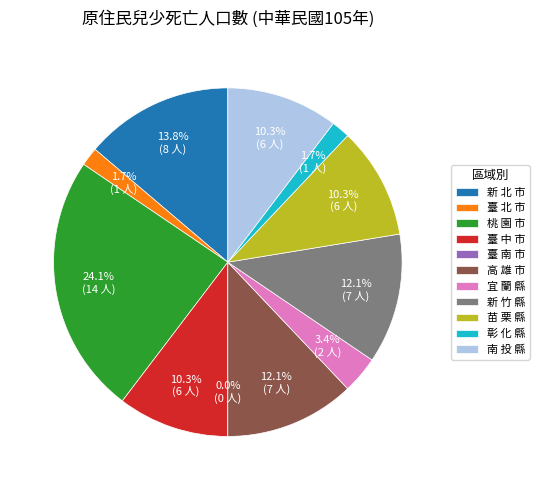

How many slices are in this pie chart?

11